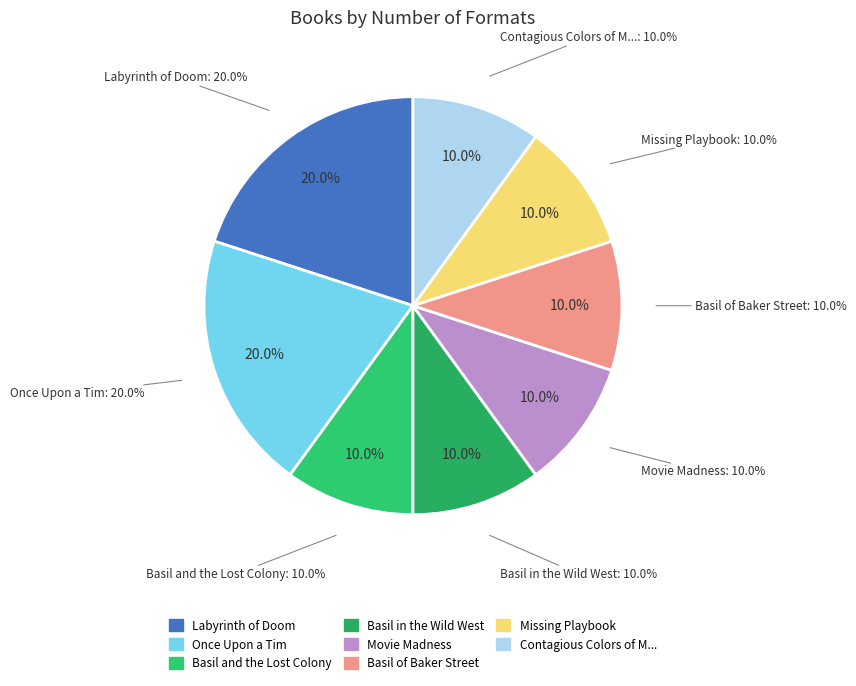

What percentage is the Missing Playbook slice, to the nearest percent?

10%